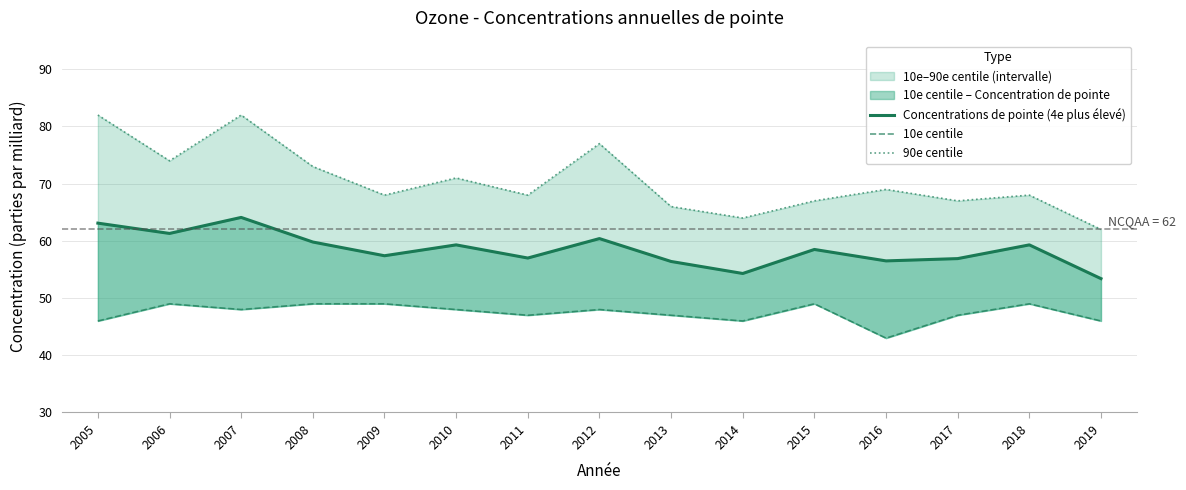

Rank the categories by Concentrations de pointe (4e plus élevé) value from lowest to highest.

2019, 2014, 2013, 2016, 2017, 2011, 2009, 2015, 2010, 2018, 2008, 2012, 2006, 2005, 2007